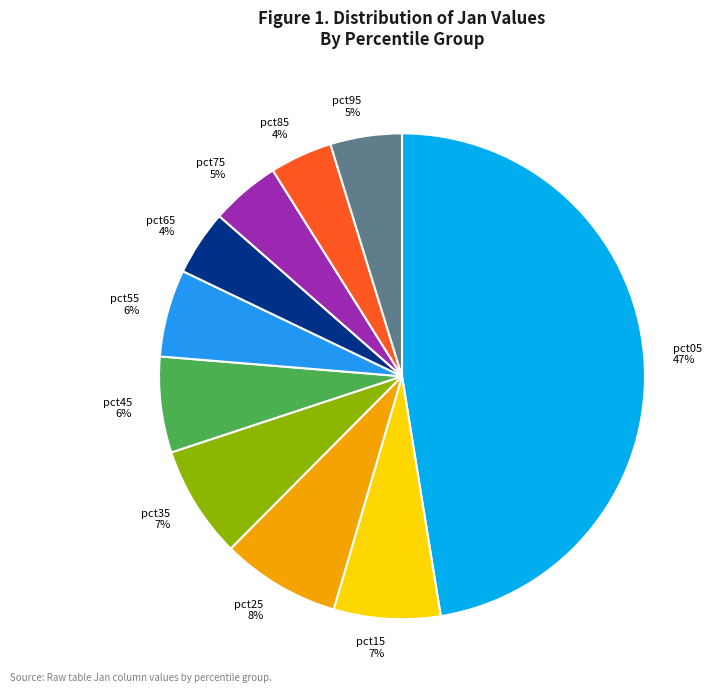

To the nearest percent, what portion does pct55 represent?

6%